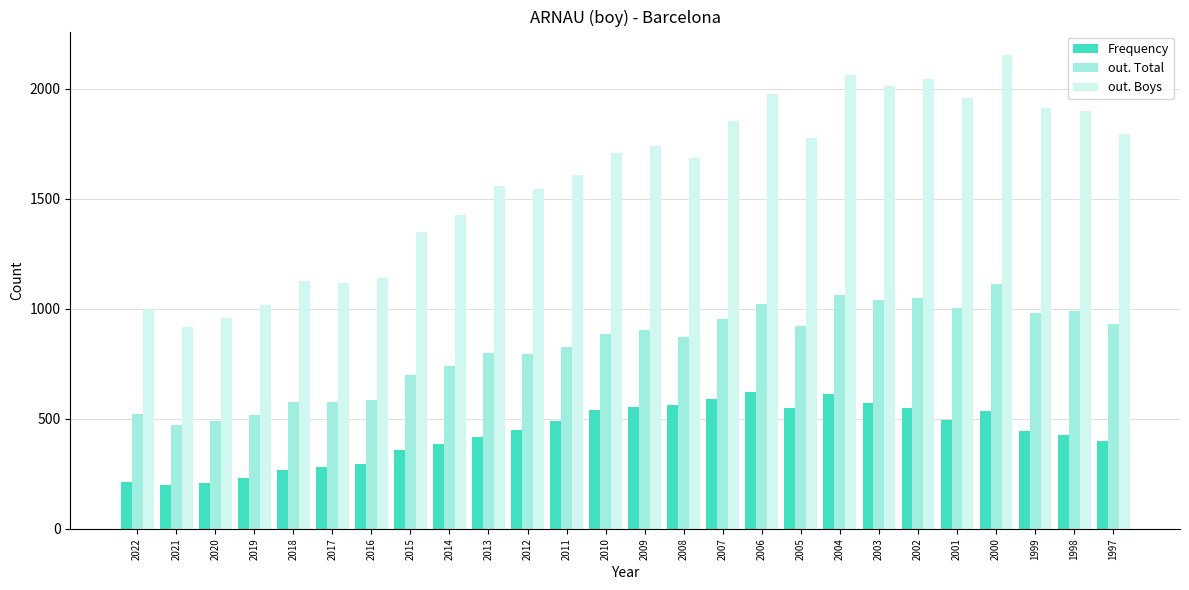

The Frequency series shows 621 at 2006. True or false?

True